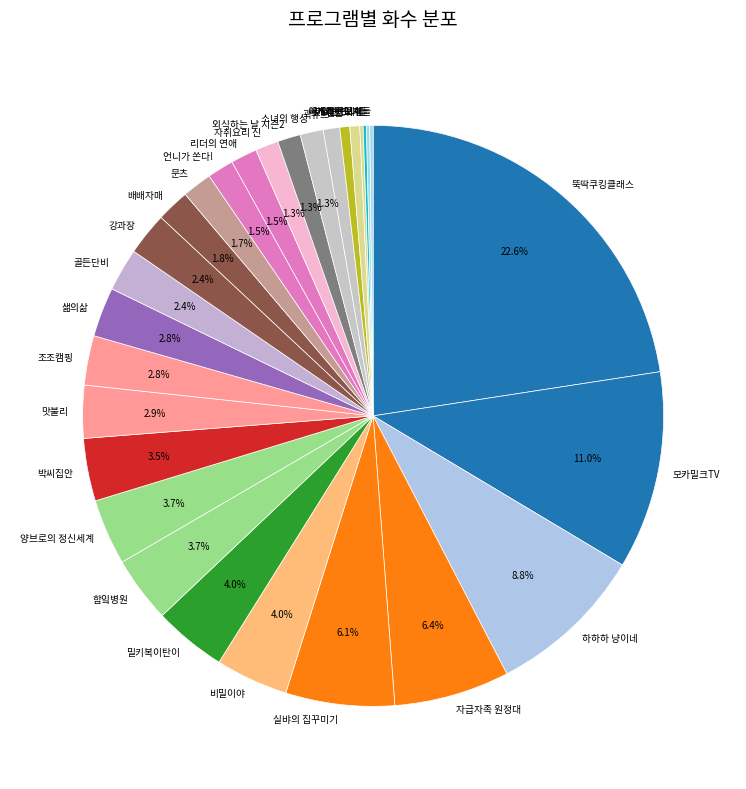

Which slice is the largest?

뚝딱쿠킹클래스